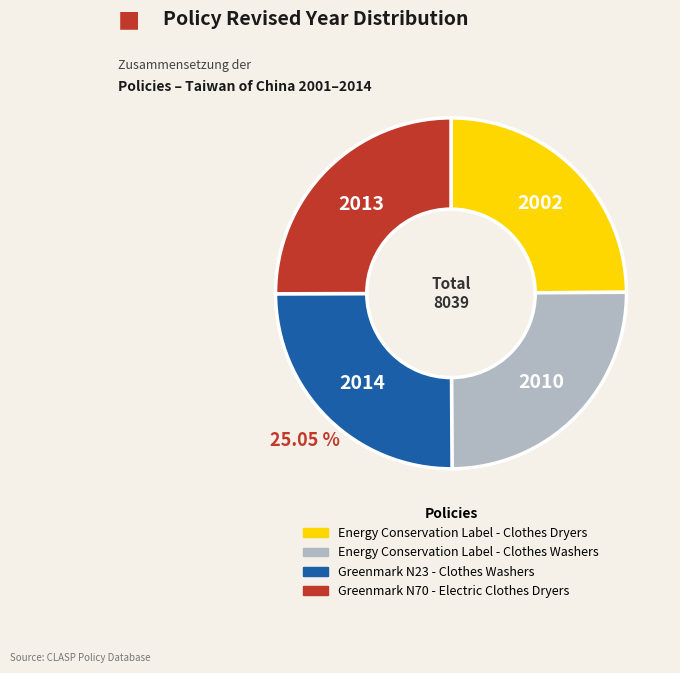

Is there any slice that represents more than half of the pie?

No